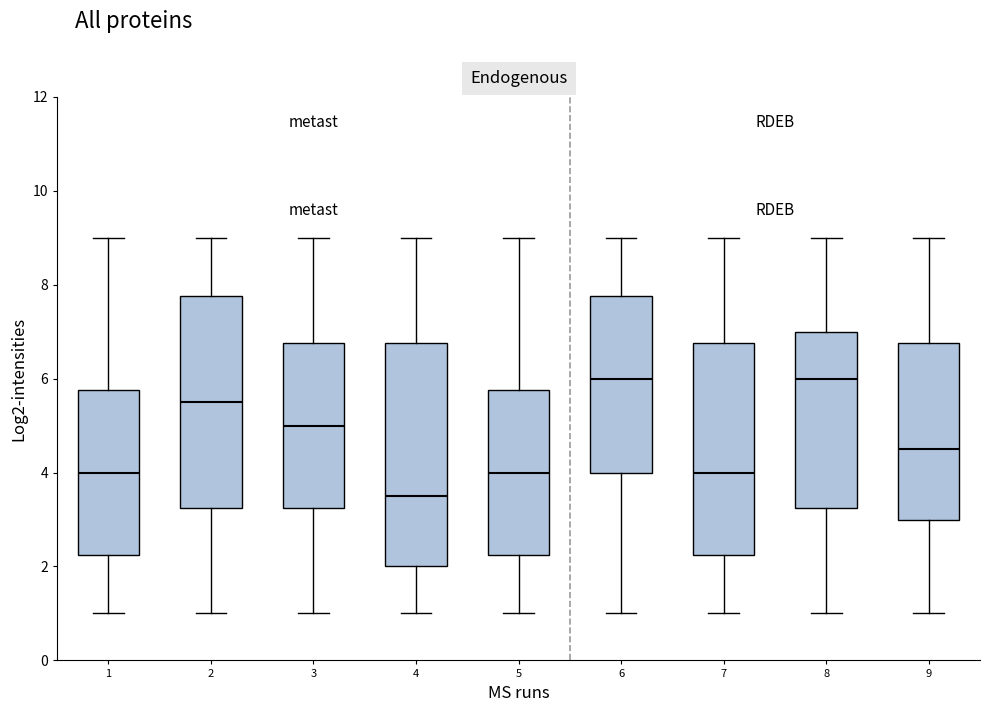

Reading left to right, read every box against the y-axis: the position of its median line, the range the box covers, and the ends of its whiskers. The values are not printed on the chart, so give them approximately, as read against the axis.

1: median 4.0, box 2.2 to 5.8, whiskers 1.0 to 9.0
2: median 5.6, box 3.2 to 7.8, whiskers 1.0 to 9.0
3: median 5.0, box 3.2 to 6.8, whiskers 1.0 to 9.0
4: median 3.6, box 2.0 to 6.8, whiskers 1.0 to 9.0
5: median 4.0, box 2.2 to 5.8, whiskers 1.0 to 9.0
6: median 6.0, box 4.0 to 7.8, whiskers 1.0 to 9.0
7: median 4.0, box 2.2 to 6.8, whiskers 1.0 to 9.0
8: median 6.0, box 3.2 to 7.0, whiskers 1.0 to 9.0
9: median 4.6, box 3.0 to 6.8, whiskers 1.0 to 9.0